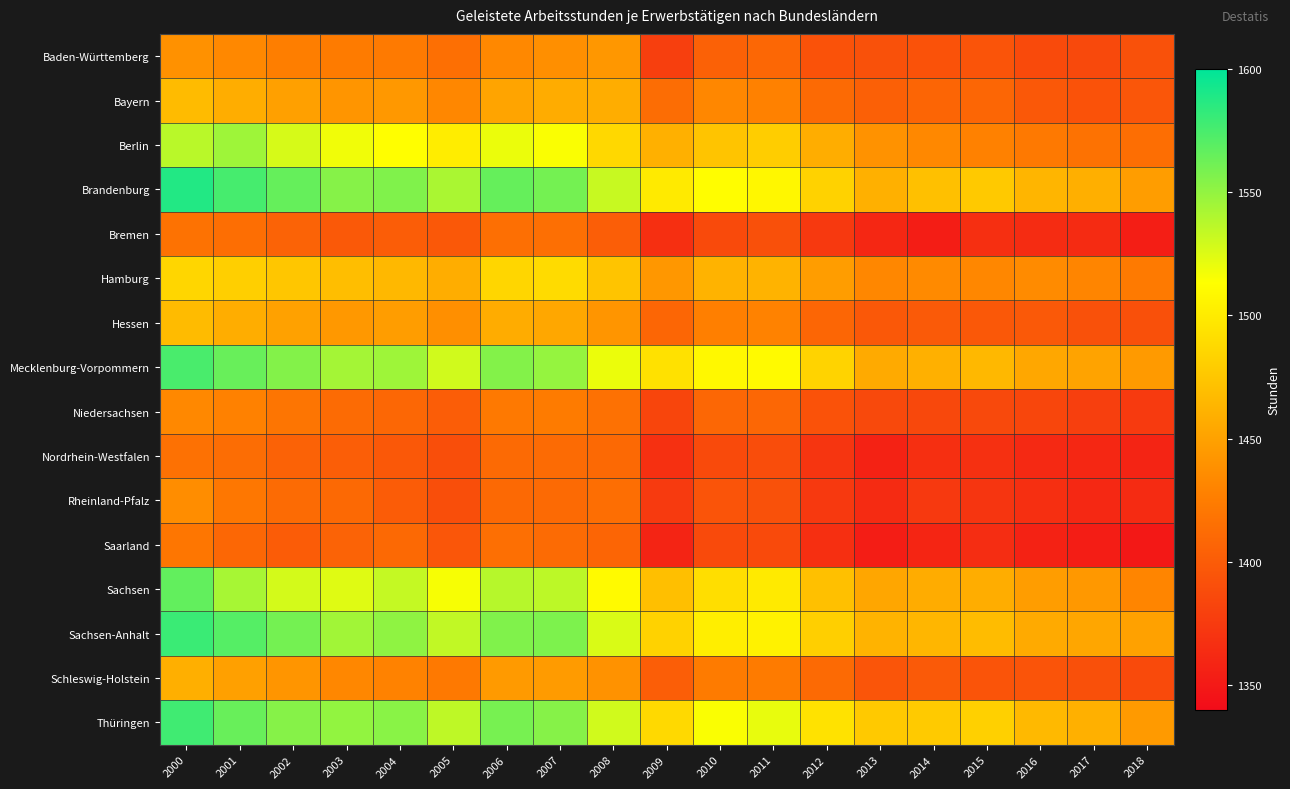

How many data points does each series have?

19